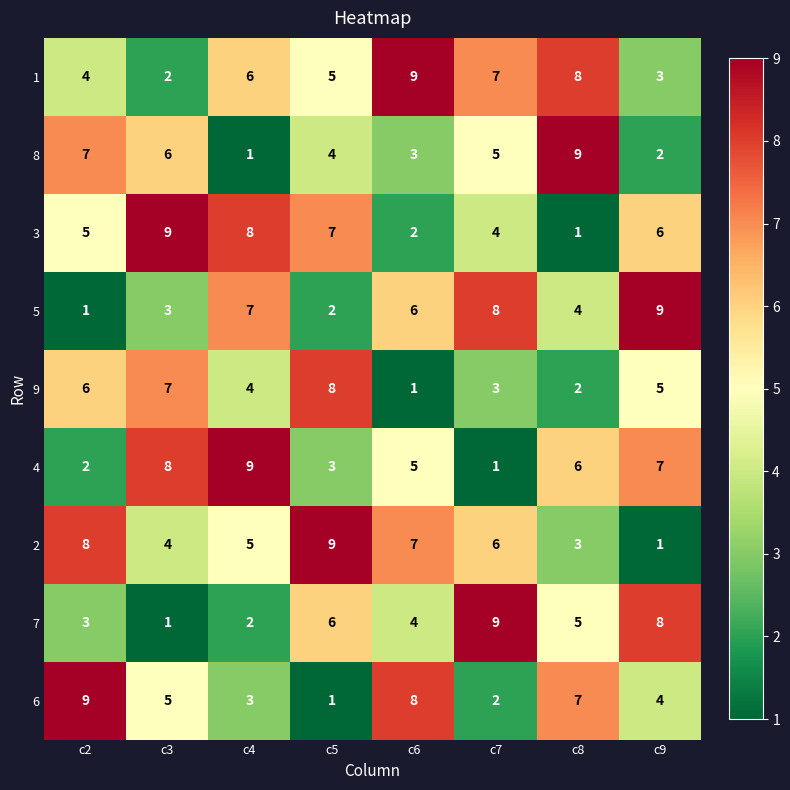

What is the average value of the 4 series?

5